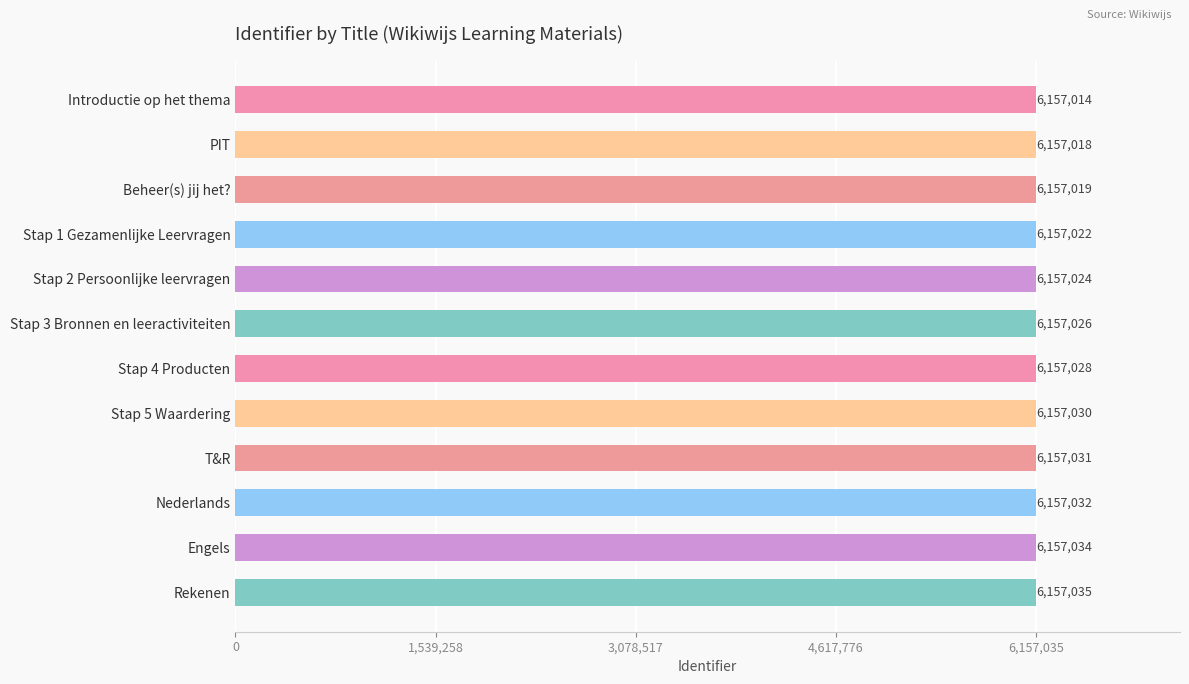

What is the sum of all values?

73884313